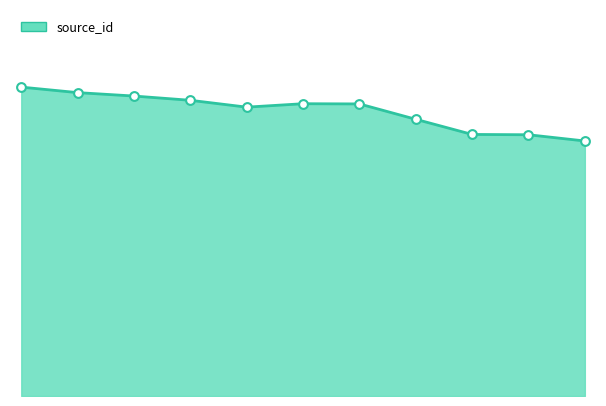

Does the chart have visible grid lines?

No